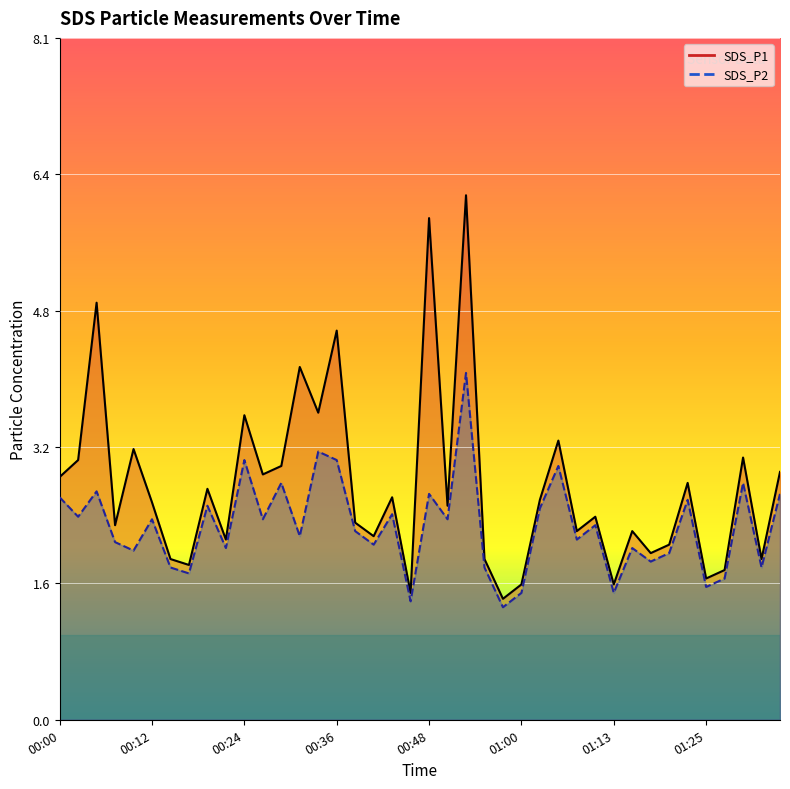

Which has a higher value, 00:51 or 01:25?

00:51